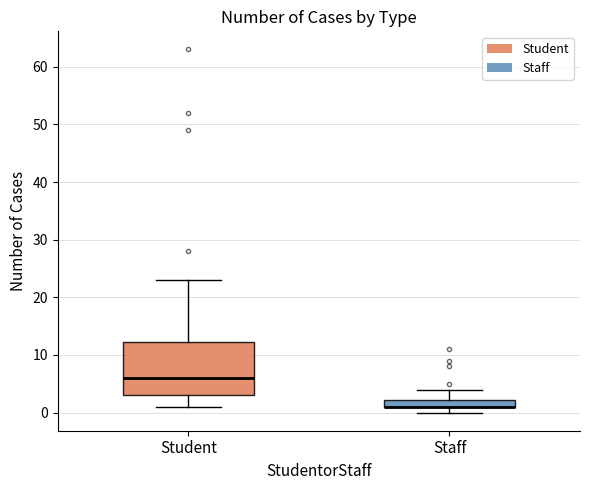

Where does the upper whisker of the box for Staff end on the y-axis? The values are not printed on the chart, so give them approximately, as read against the axis.

4